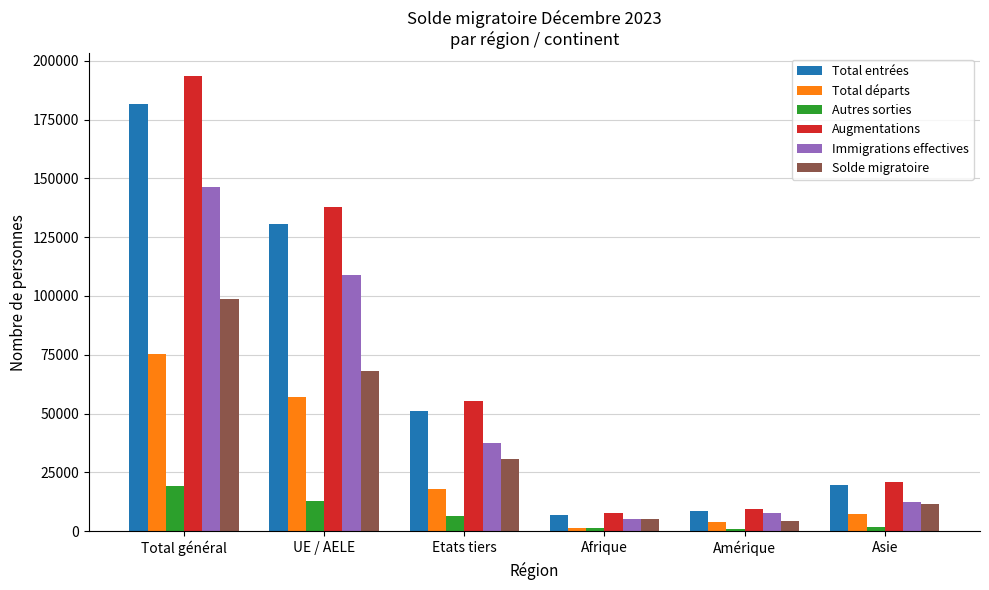

Between UE / AELE and Asie, which series saw the biggest shift?

Augmentations